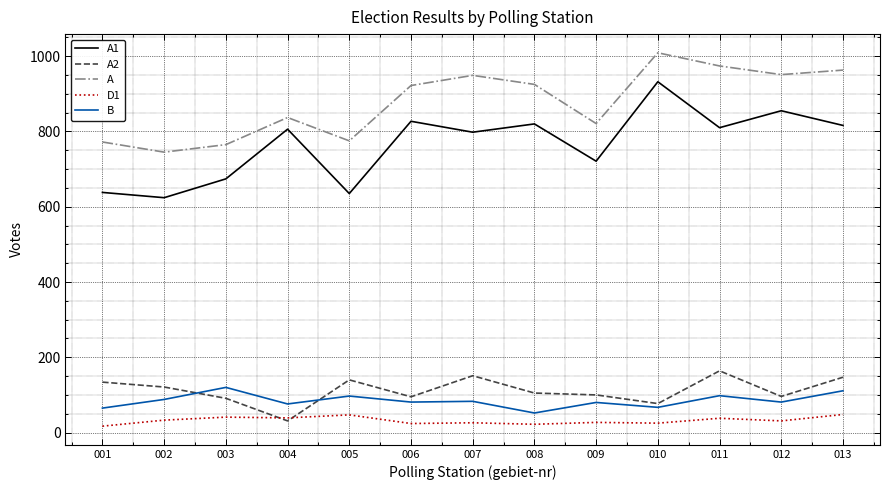

What is the difference between the B values at 010 and 004?

9